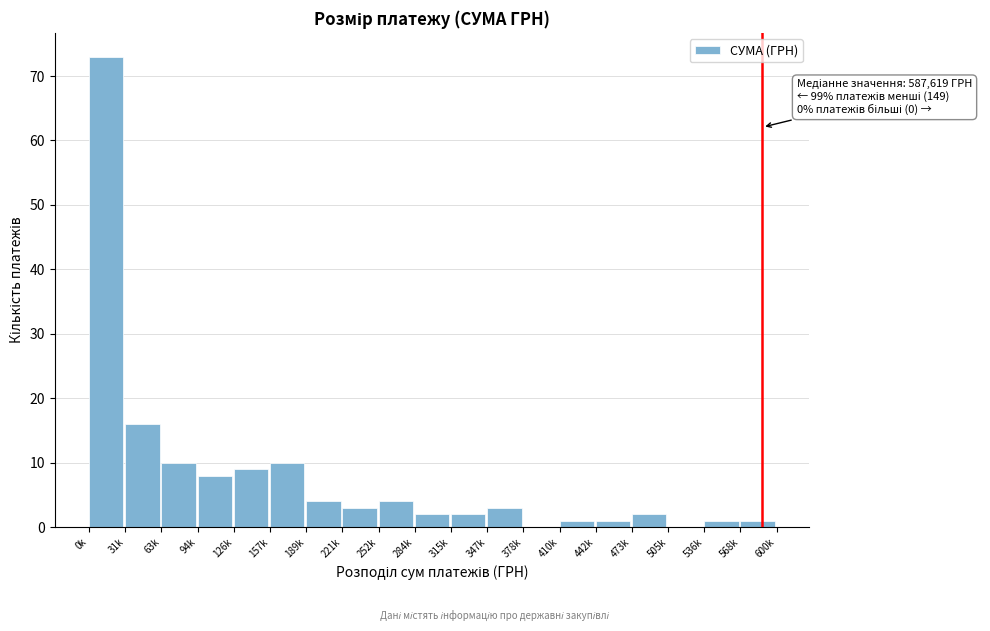

Reading left to right, transcribe all the data shown in this chart.

0k=73	31k=16	63k=10	94k=8	126k=9	157k=10	189k=4	221k=3	252k=4	284k=2	315k=2	347k=3	378k=0	410k=1	442k=1	473k=2	505k=0	536k=1	568k=1